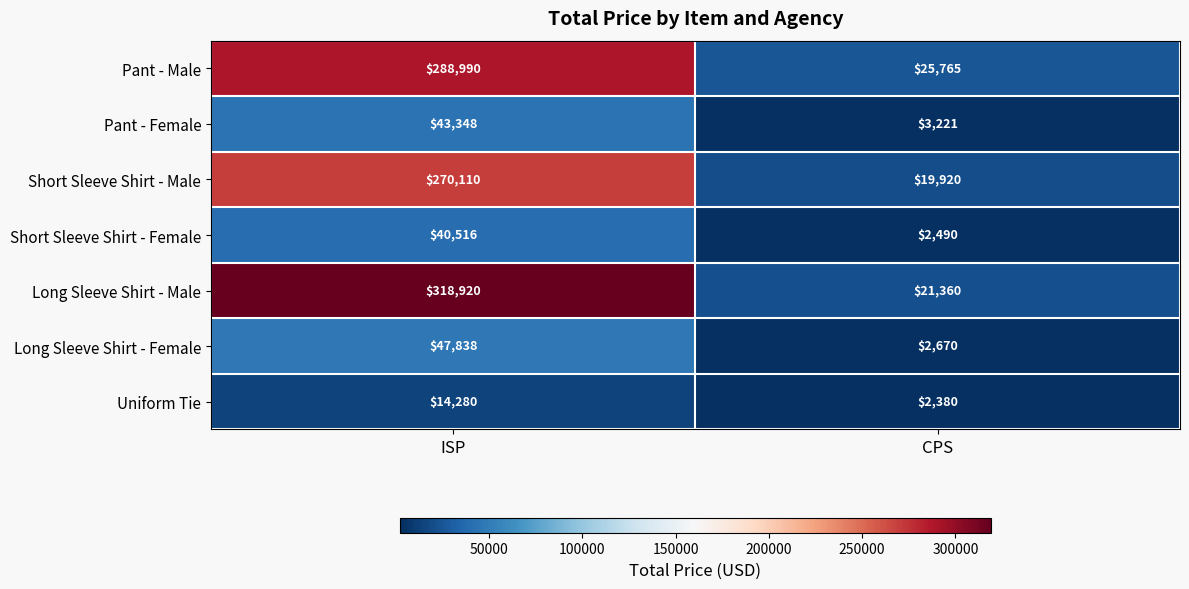

What is the average value of the Long Sleeve Shirt - Male series?

170140